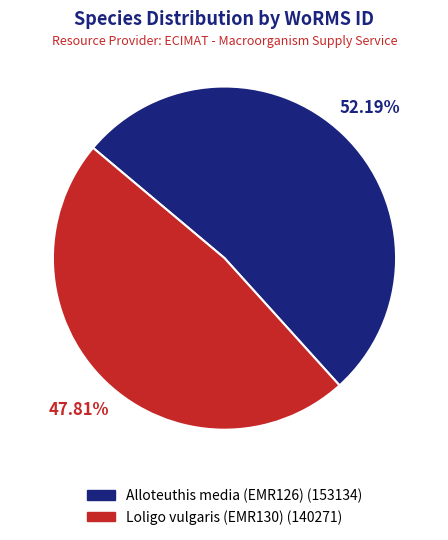

To the nearest percent, what is the combined percentage of Loligo vulgaris (EMR130) and Alloteuthis media (EMR126)?

100%